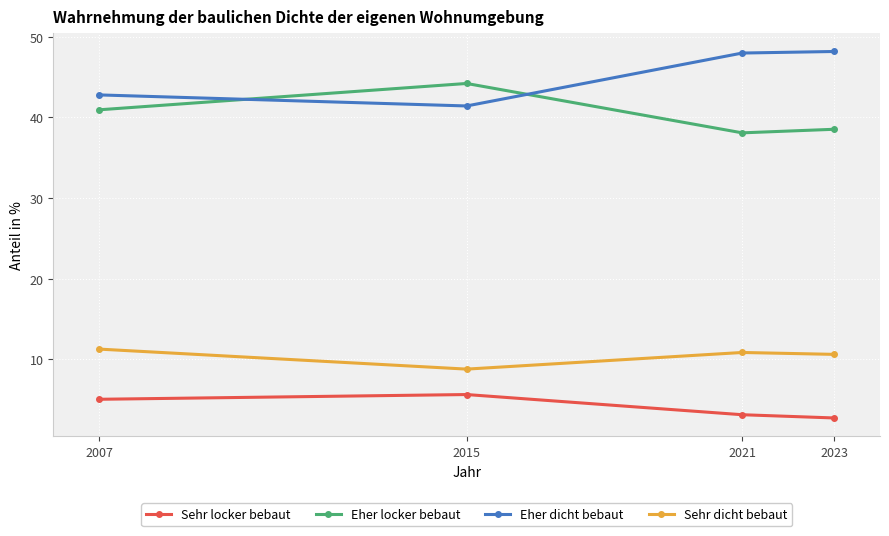

What is the difference between the maximum and minimum values in the Sehr dicht bebaut series?

2.5